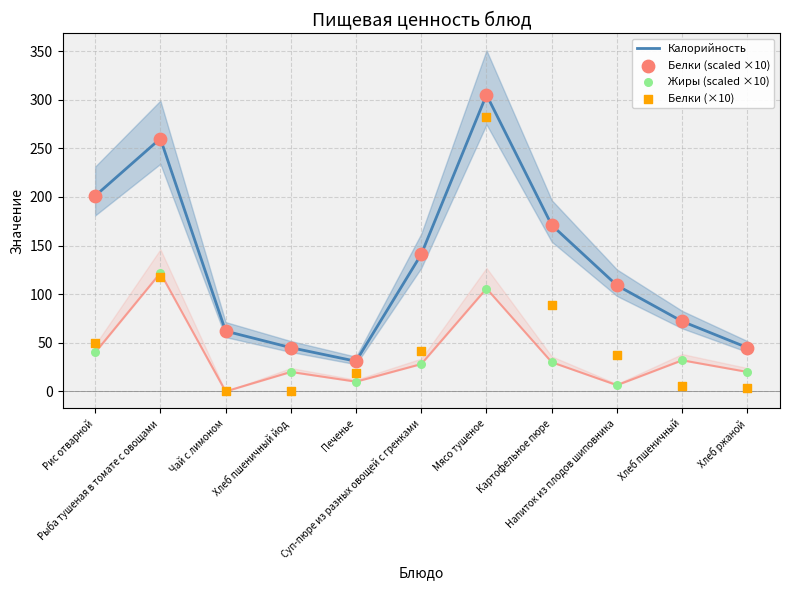

Which series has the largest total across all categories?

Калорийность